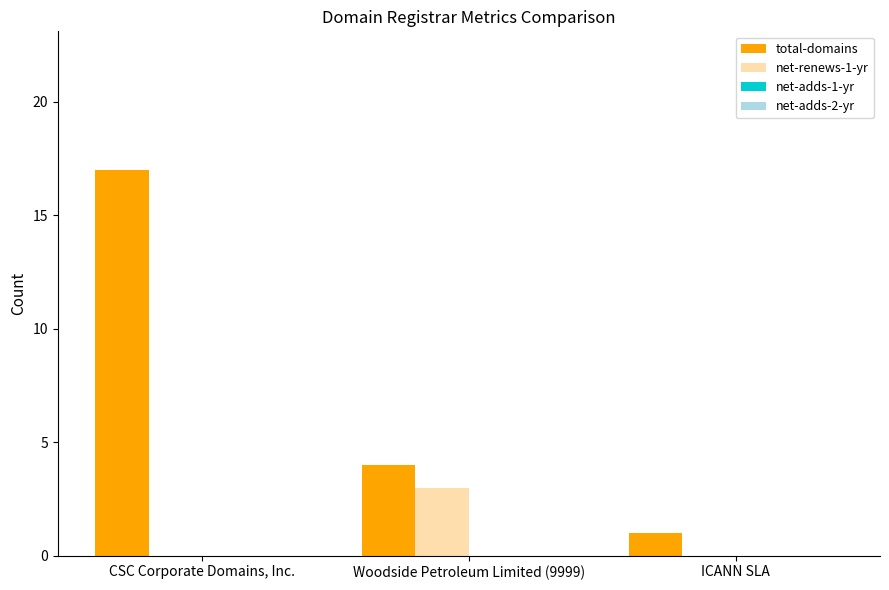

What is the greatest value displayed?

17